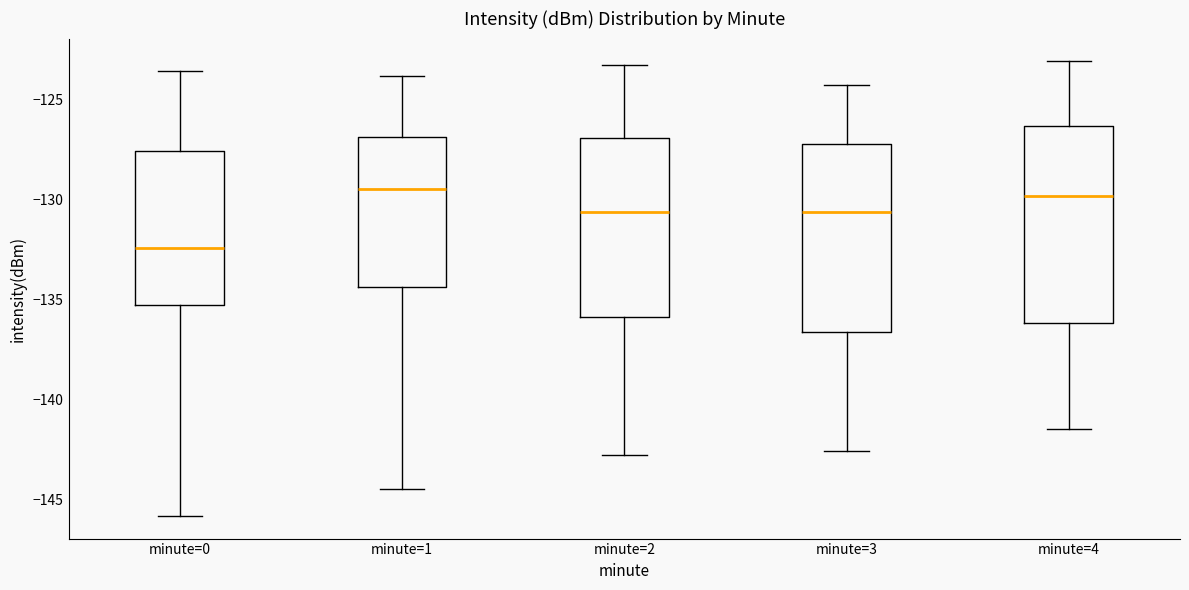

Reading left to right, transcribe this box plot: for each box, give where its median line is, the range the box spans, and where its two whiskers end, as read against the y-axis. The values are not printed on the chart, so give them approximately, as read against the axis.

minute=0: median -132.5, box -135.5 to -127.5, whiskers -146.0 to -123.5
minute=1: median -129.5, box -134.5 to -127.0, whiskers -144.5 to -124.0
minute=2: median -130.5, box -136.0 to -127.0, whiskers -143.0 to -123.5
minute=3: median -130.5, box -136.5 to -127.0, whiskers -142.5 to -124.5
minute=4: median -130.0, box -136.0 to -126.5, whiskers -141.5 to -123.0